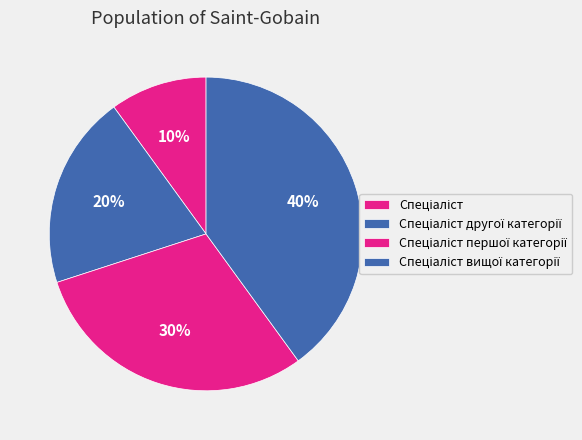

Count the number of slices in the pie.

4